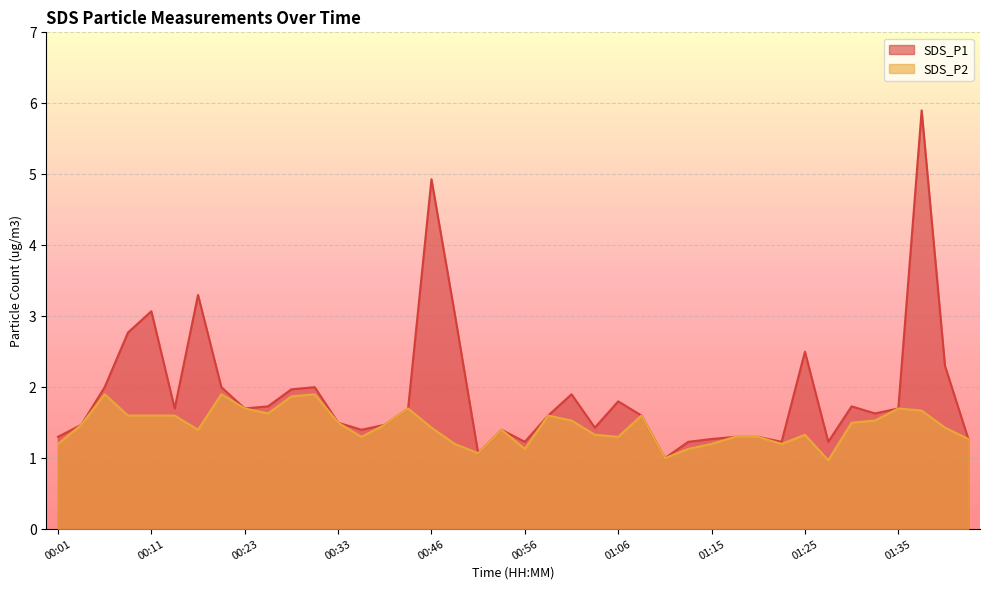

Which series has the largest total across all categories?

SDS_P1